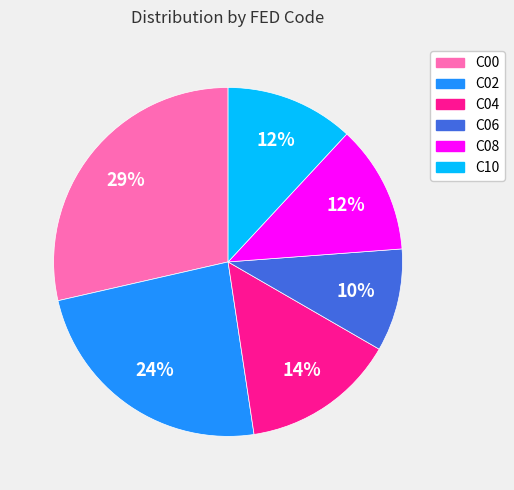

Which has a higher value, C04 or C00?

C00